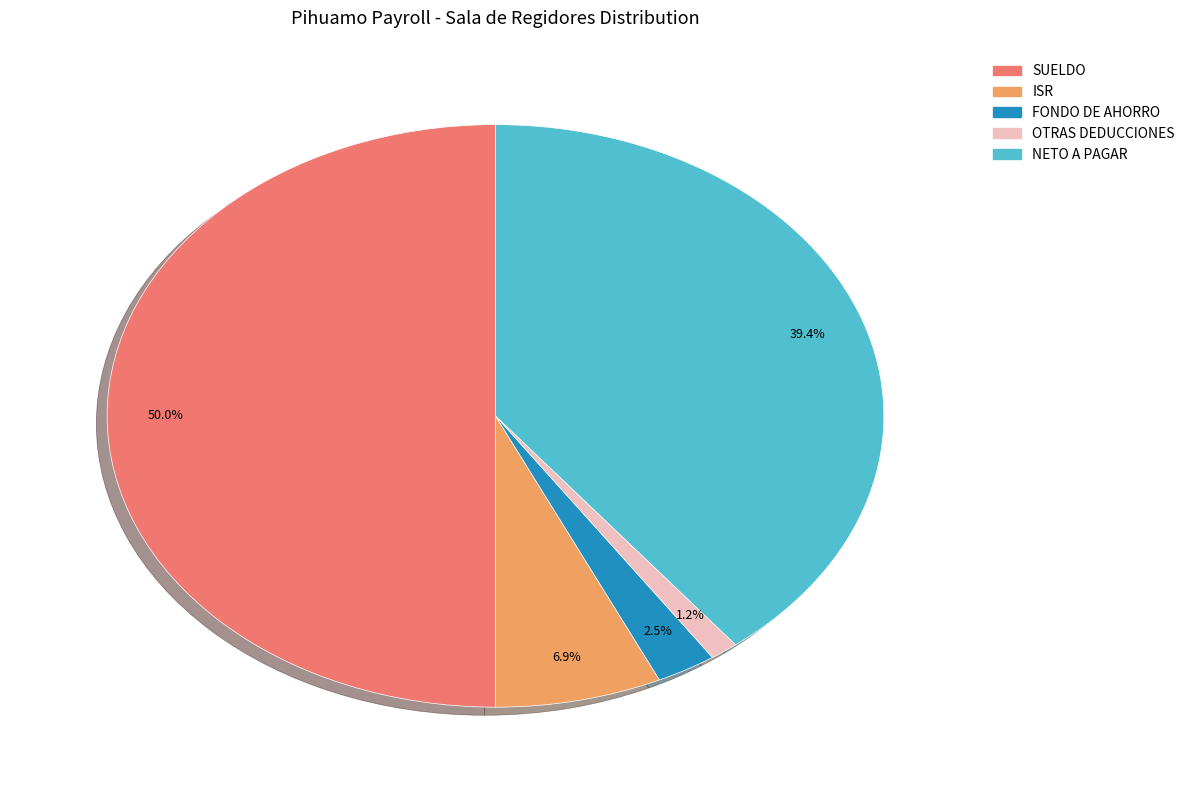

Is it true that SUELDO is 24% of the pie?

False